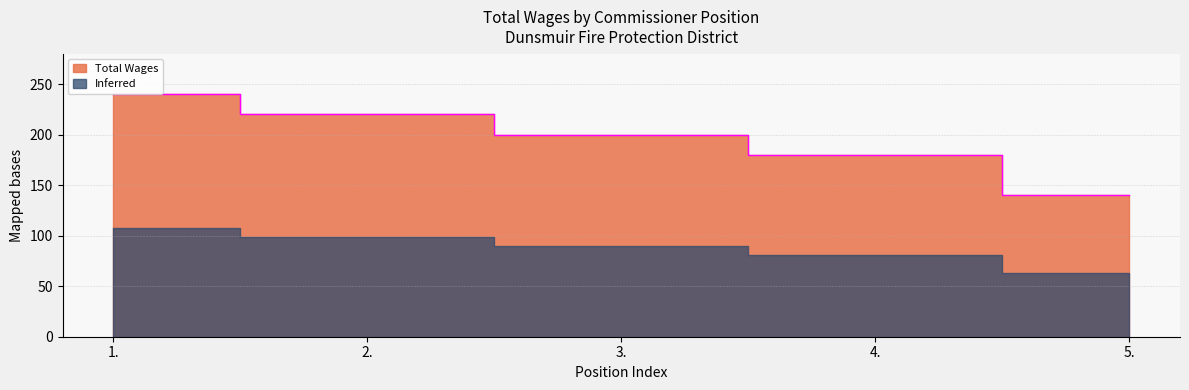

What is the change in value from 2. to 5.?

-80